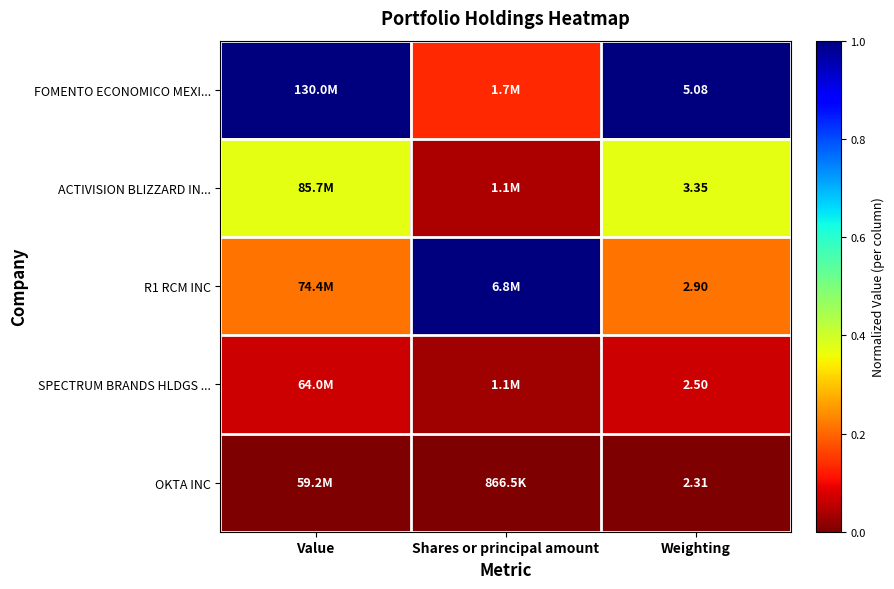

True or false: SPECTRUM BRANDS HLDGS ... has a value of 0.0 at Shares or principal amount.

False